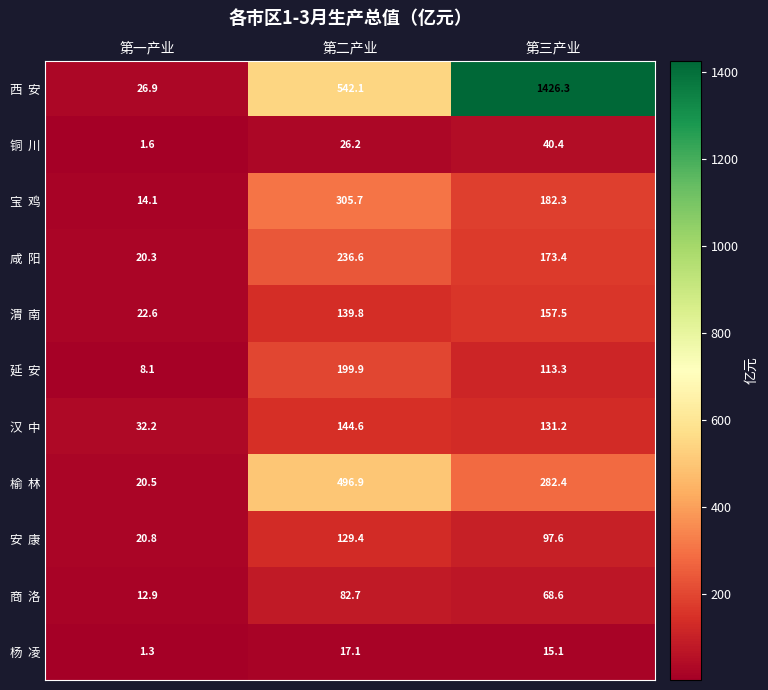

How many data points does each series have?

3